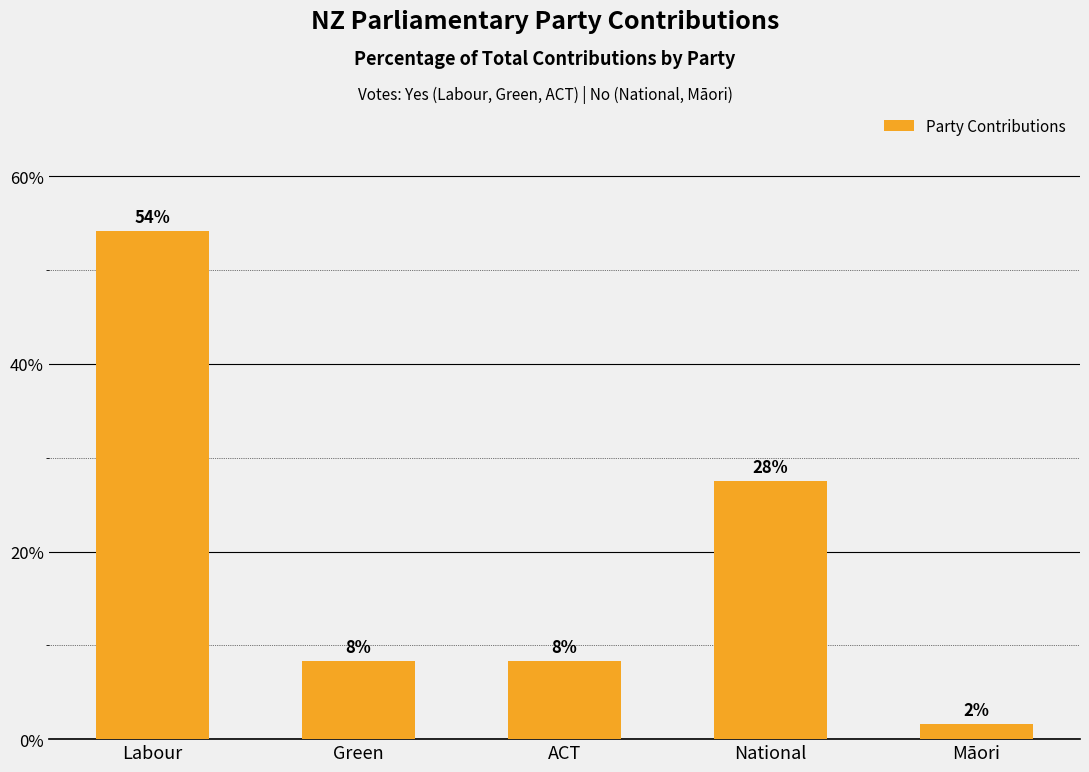

What is the change in value from Labour to ACT?

-45.8